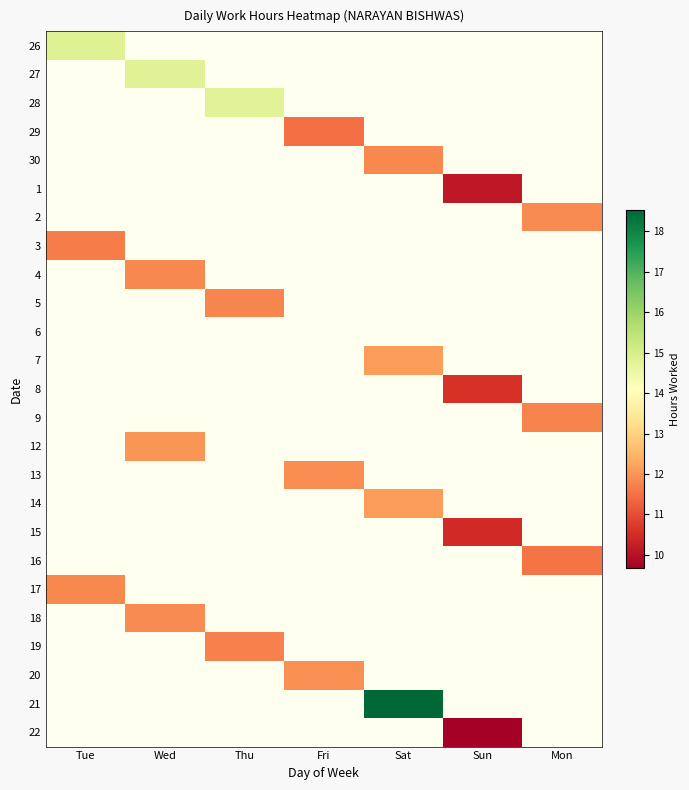

Count the number of categories in the chart.

7